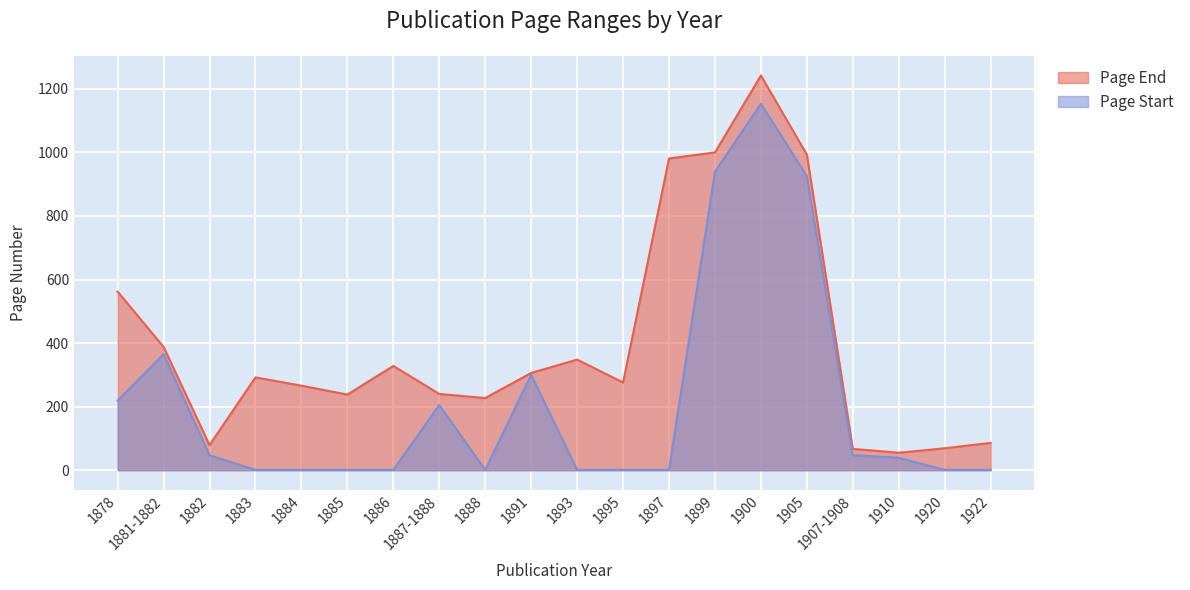

What is the label of the 15th point from the left?

1900